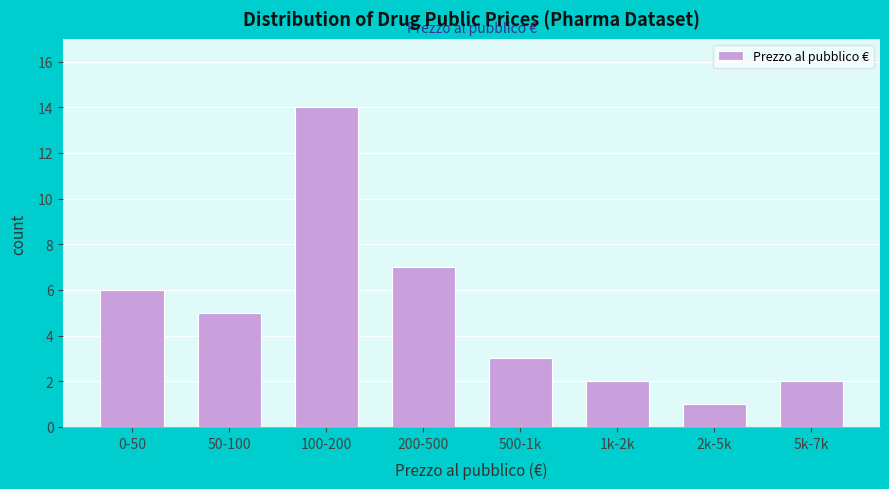

Reading left to right, extract all data points from this chart.

0-50=6	50-100=5	100-200=14	200-500=7	500-1k=3	1k-2k=2	2k-5k=1	5k-7k=2